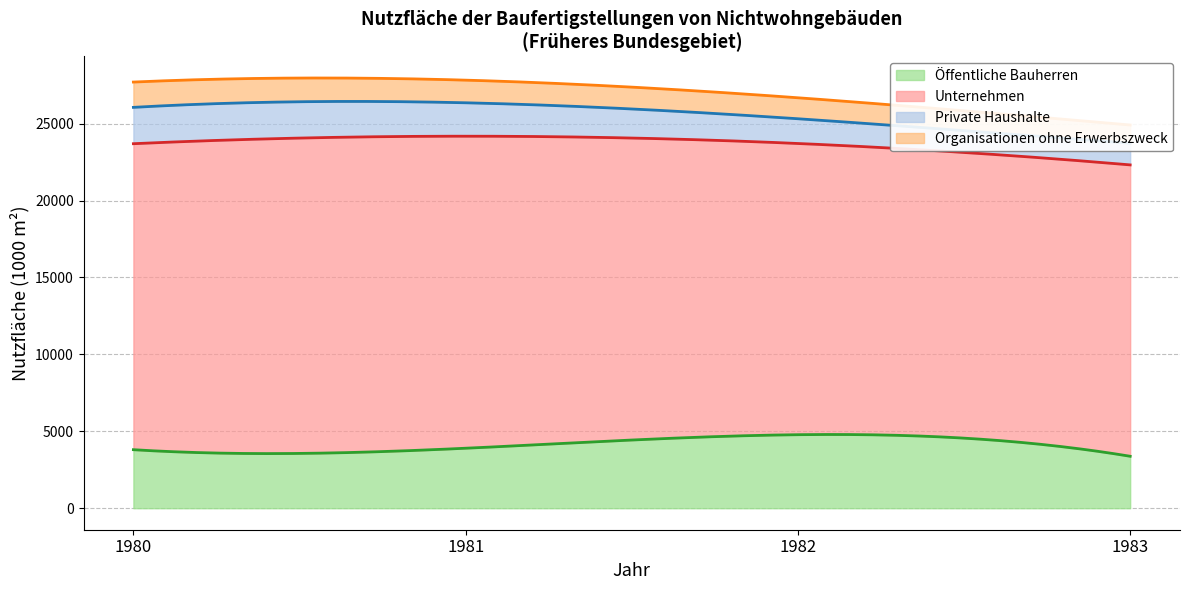

Rank the series by their maximum value, from highest to lowest.

Unternehmen, Öffentliche Bauherren, Private Haushalte, Organisationen ohne Erwerbszweck